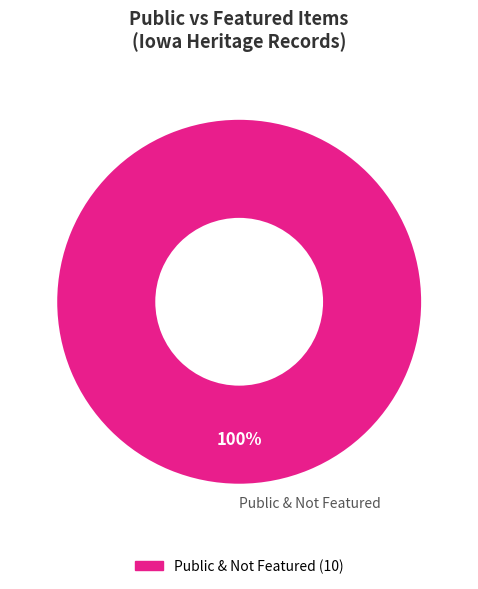

Is there any slice that represents more than half of the pie?

Yes